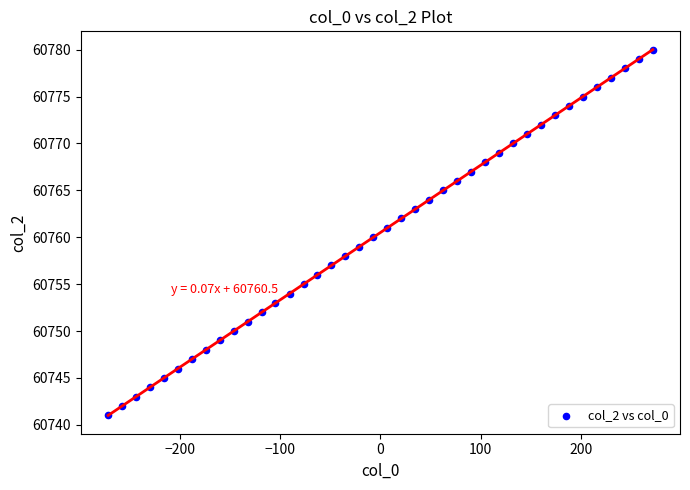

What is the range of Y values (max minus min)?

39